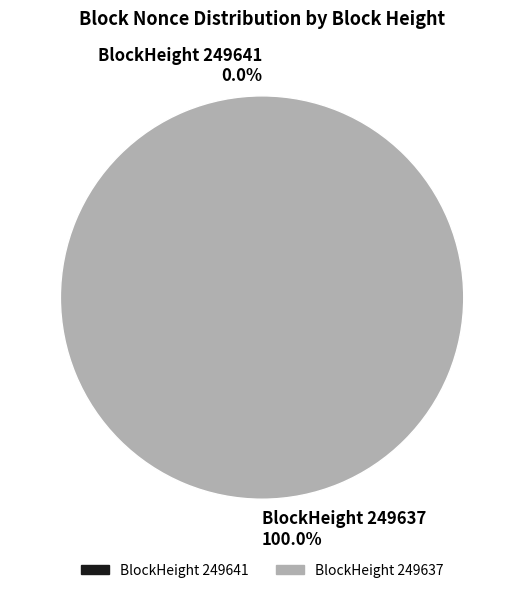

Count the number of slices in the pie.

2